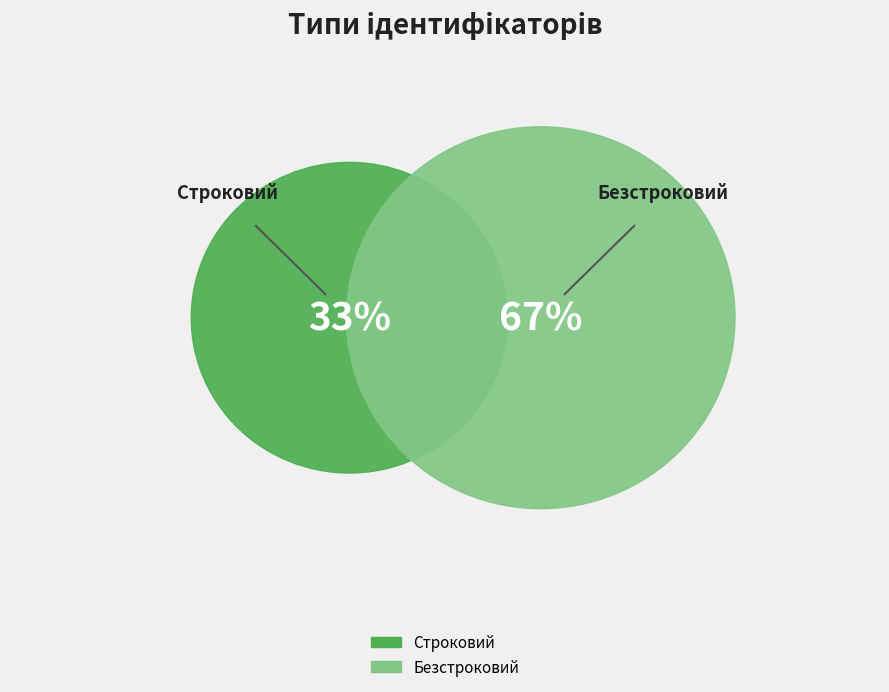

To the nearest percent, what percentage of the pie is Безстроковий?

67%